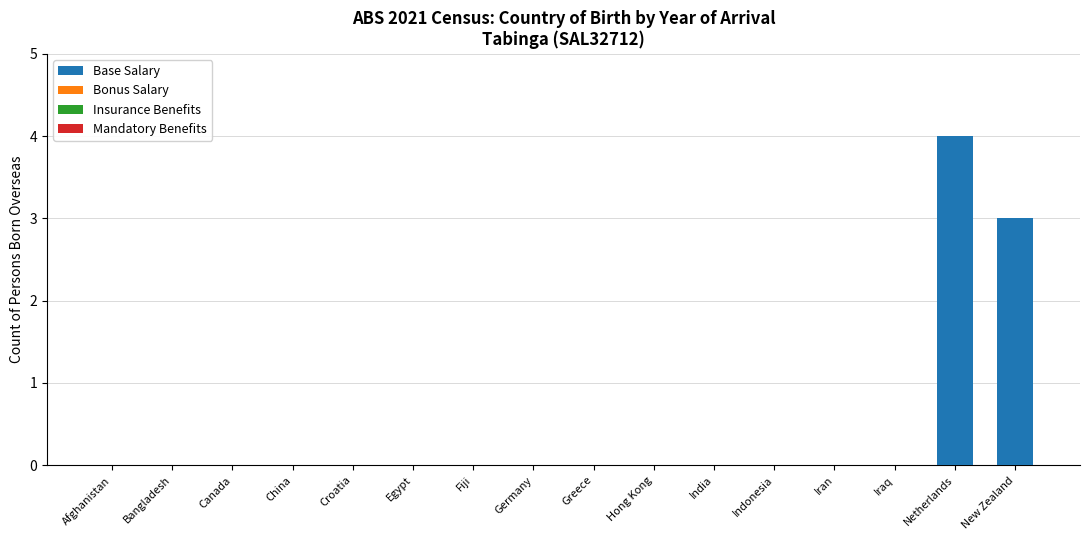

What is the change in value from Bangladesh to New Zealand?

+3